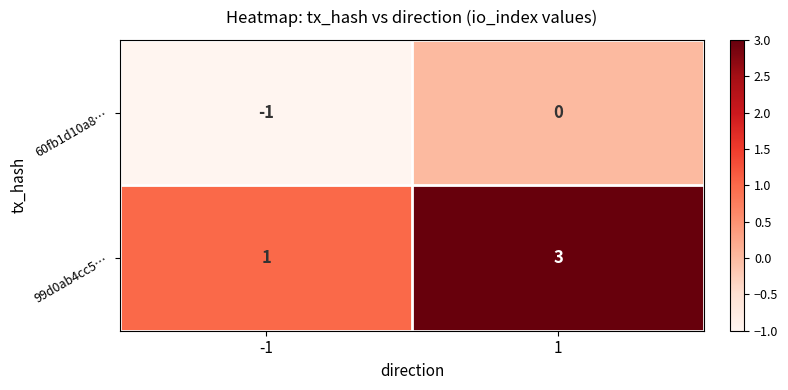

At how many categories does at least one series exceed 2?

1